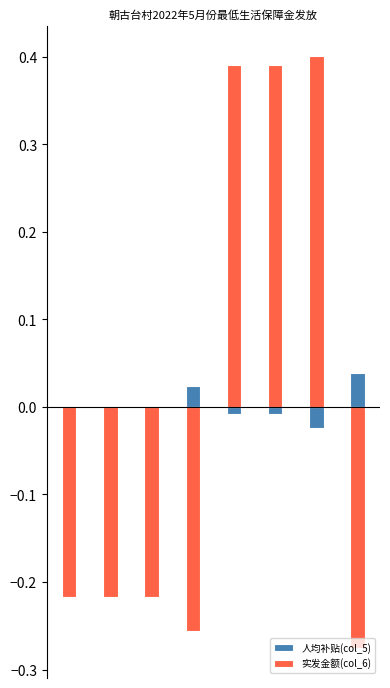

Reading left to right, list all the values displayed in this chart.

人均补贴(col_5): 0=-0.0	1=-0.0	2=-0.0	3=0.0	4=-0.0	5=-0.0	6=-0.0	7=0.0
实发金额(col_6): 0=-0.2	1=-0.2	2=-0.2	3=-0.3	4=0.4	5=0.4	6=0.4	7=-0.3